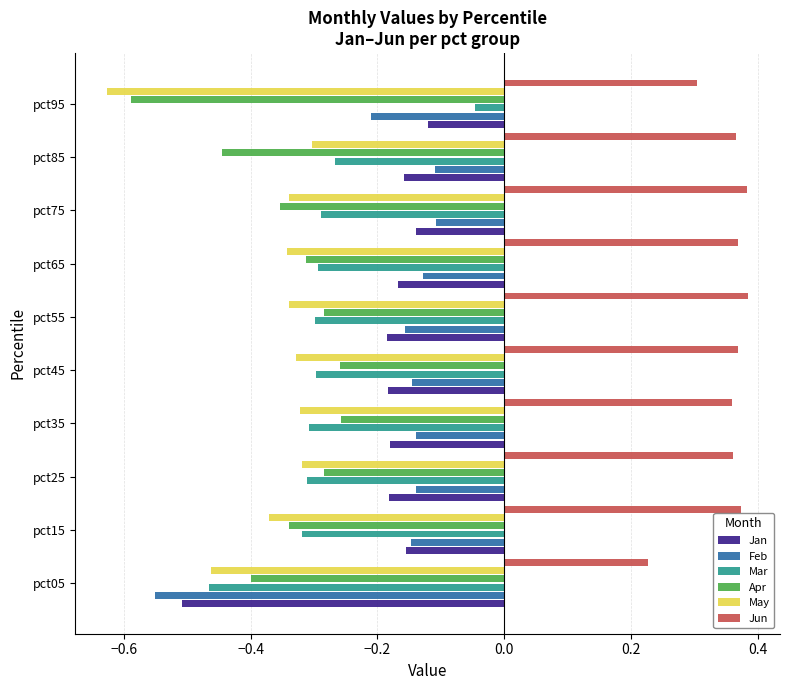

Which series has the largest range (max minus min)?

Feb